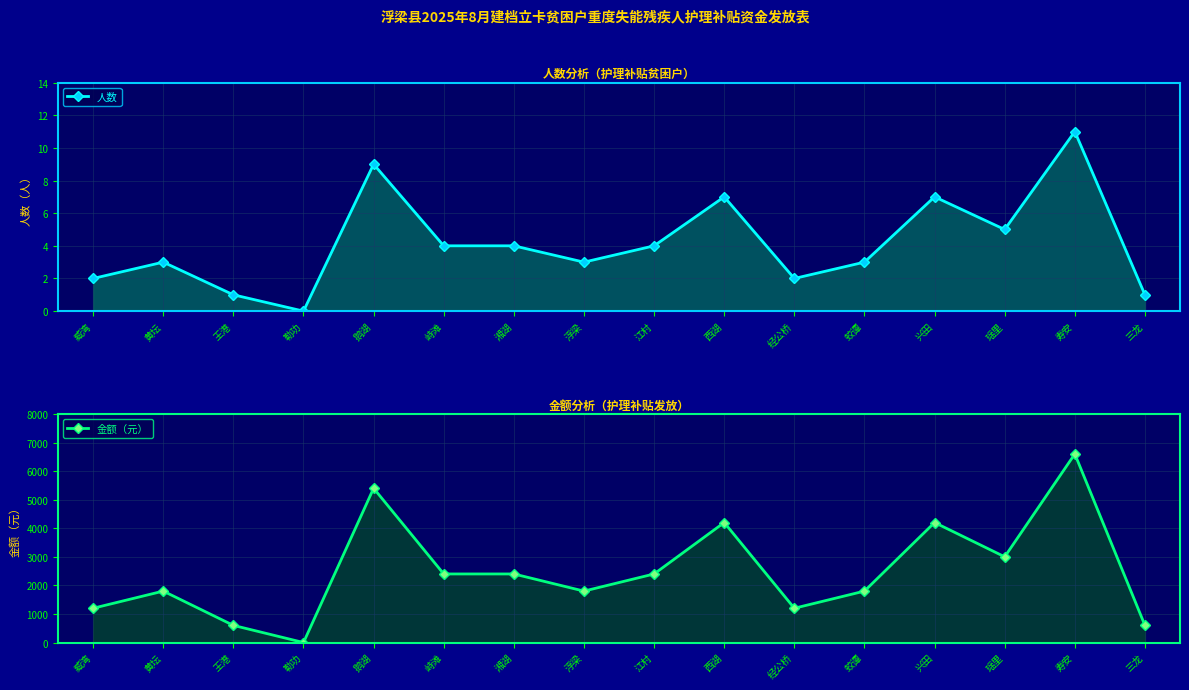

Between 浮梁 and 经公桥, which series saw the biggest shift?

金额（元）